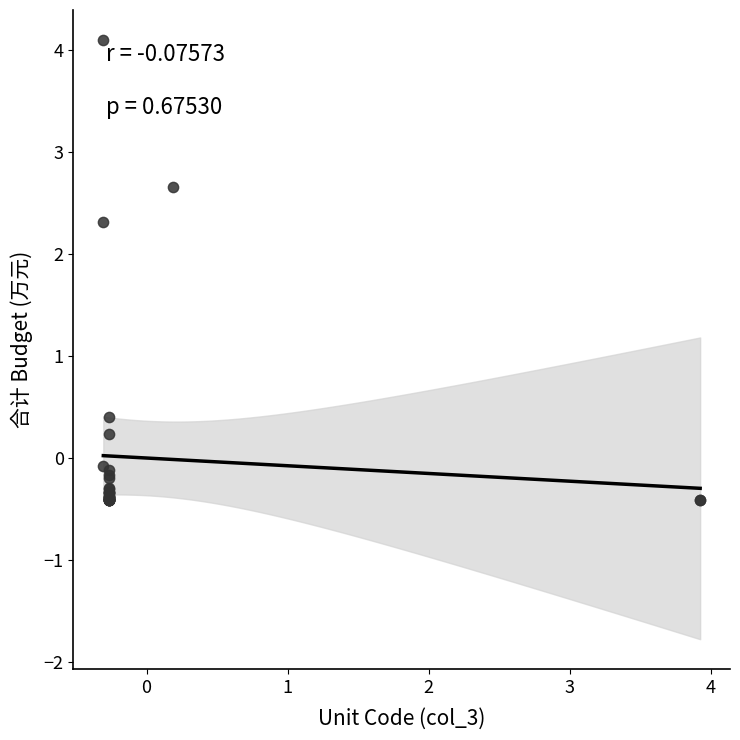

What Y value in the scatter plot is closest to 1?

0.4